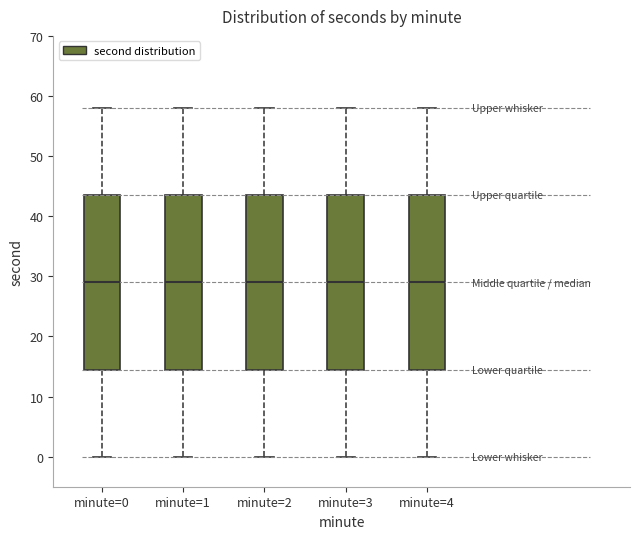

Reading left to right, read every box against the y-axis: the position of its median line, the range the box covers, and the ends of its whiskers. The values are not printed on the chart, so give them approximately, as read against the axis.

minute=0: median 29, box 15 to 44, whiskers 0 to 58
minute=1: median 29, box 15 to 44, whiskers 0 to 58
minute=2: median 29, box 15 to 44, whiskers 0 to 58
minute=3: median 29, box 15 to 44, whiskers 0 to 58
minute=4: median 29, box 15 to 44, whiskers 0 to 58